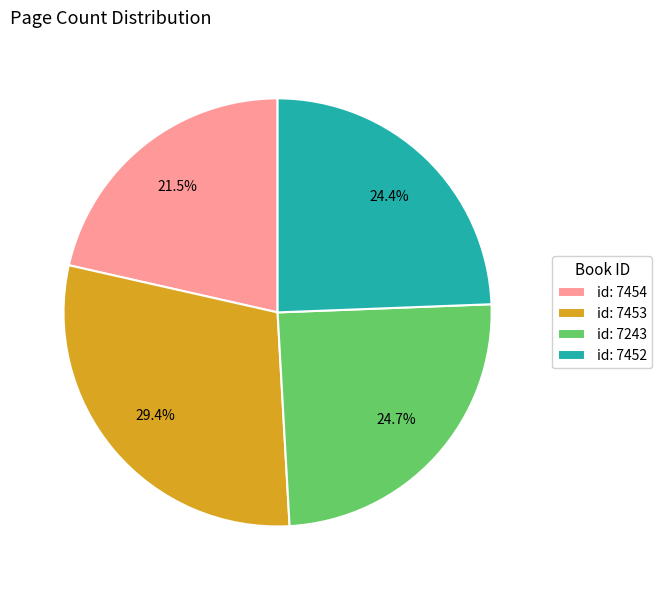

Is the sum of id: 7453 and id: 7243 greater than half?

Yes